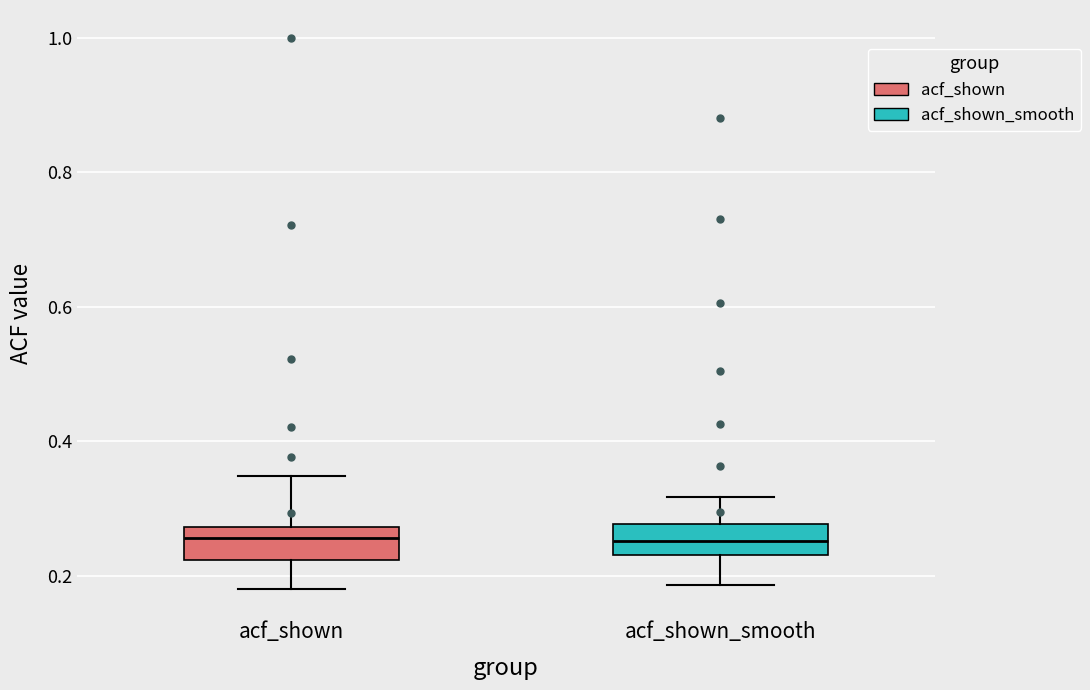

Reading left to right, transcribe this box plot: for each box, give where its median line is, the range the box spans, and where its two whiskers end, as read against the y-axis. The values are not printed on the chart, so give them approximately, as read against the axis.

acf_shown: median 0.26, box 0.22 to 0.28, whiskers 0.18 to 0.34
acf_shown_smooth: median 0.26, box 0.24 to 0.28, whiskers 0.18 to 0.32